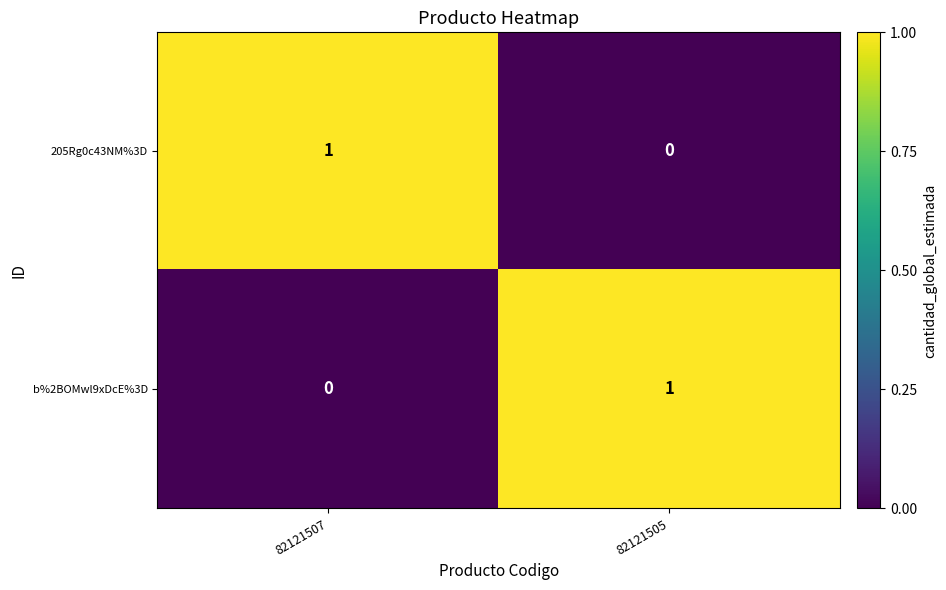

At which label is 205Rg0c43NM%3D closest to 0?

82121505